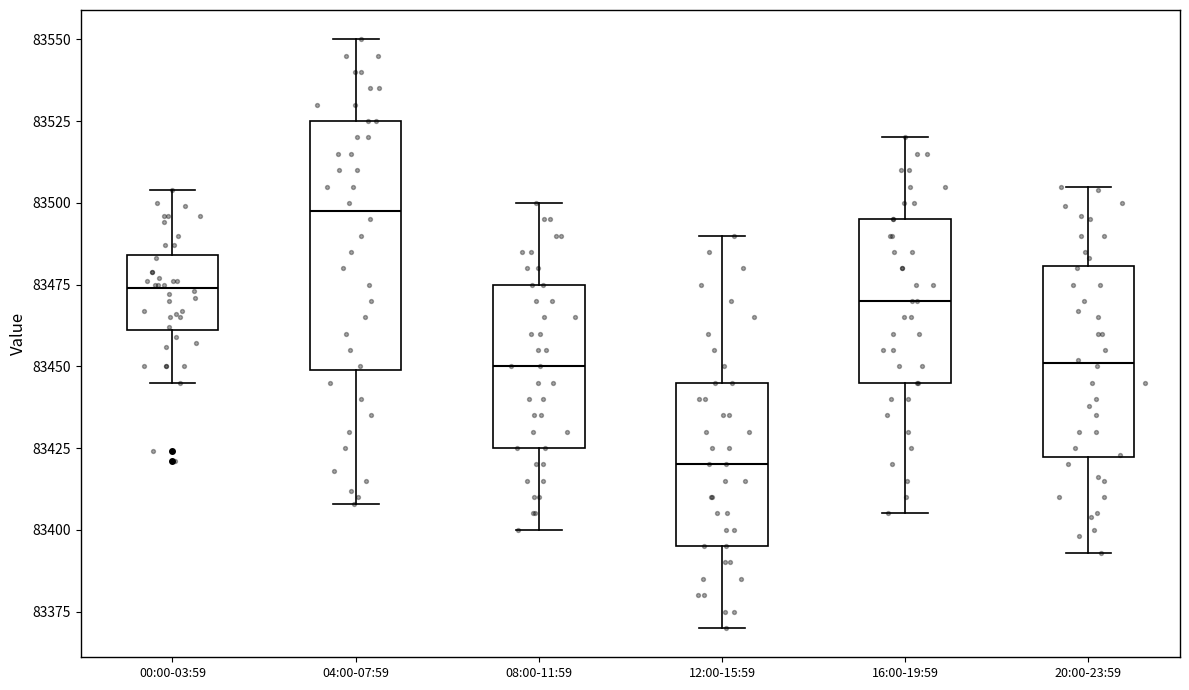

Reading left to right, read every box against the y-axis: the position of its median line, the range the box covers, and the ends of its whiskers. The values are not printed on the chart, so give them approximately, as read against the axis.

00:00-03:59: median 83475, box 83460 to 83485, whiskers 83445 to 83505
04:00-07:59: median 83500, box 83450 to 83525, whiskers 83410 to 83550
08:00-11:59: median 83450, box 83425 to 83475, whiskers 83400 to 83500
12:00-15:59: median 83420, box 83395 to 83445, whiskers 83370 to 83490
16:00-19:59: median 83470, box 83445 to 83495, whiskers 83405 to 83520
20:00-23:59: median 83450, box 83420 to 83480, whiskers 83395 to 83505